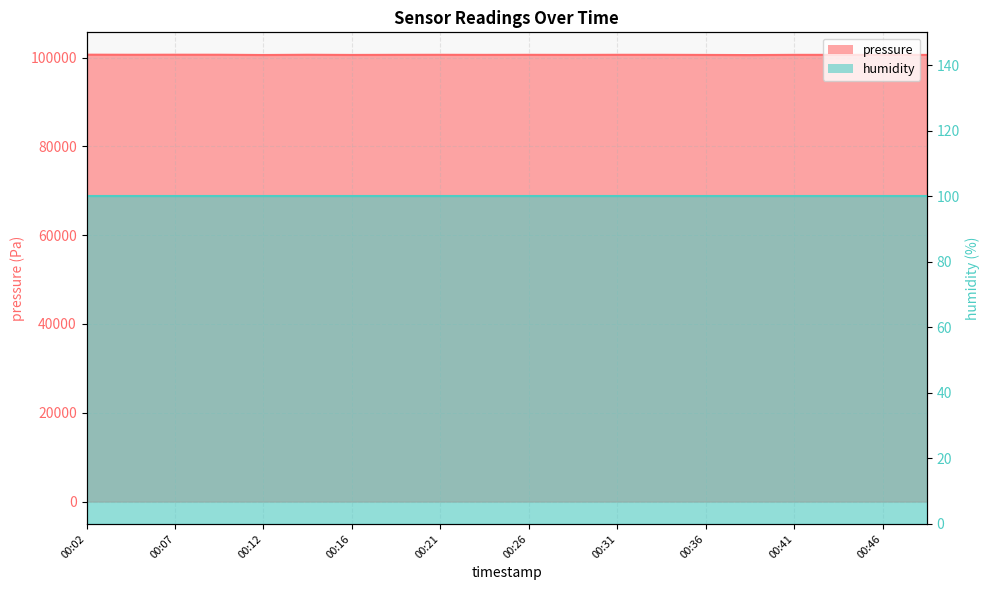

The value at 00:07 is 168943.6. True or false?

False